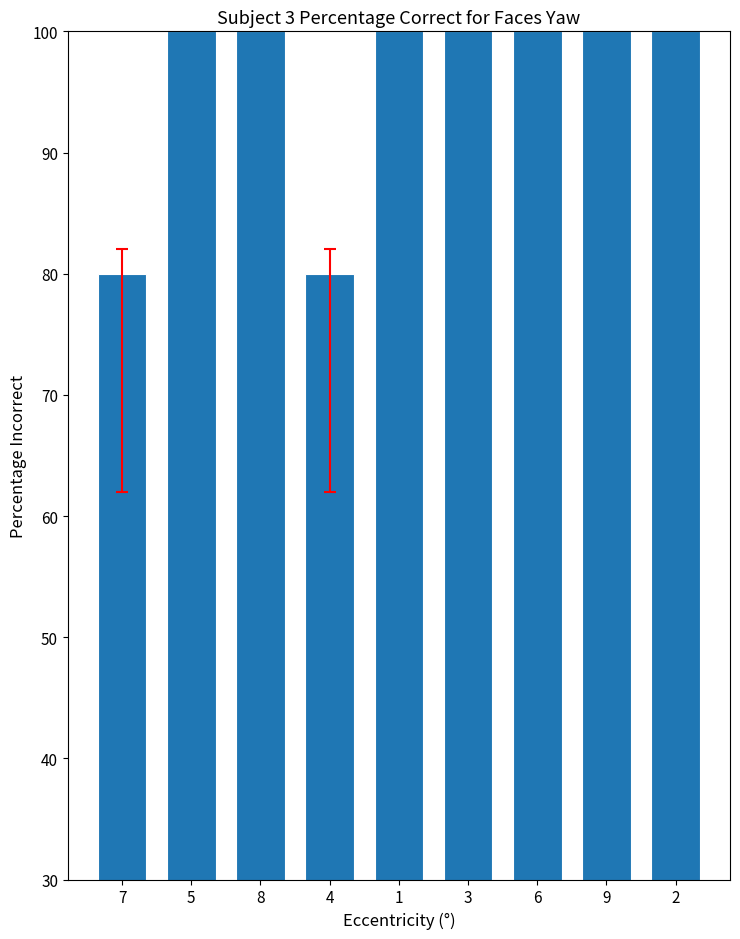

True or false: the data shows 38 at 9.

False